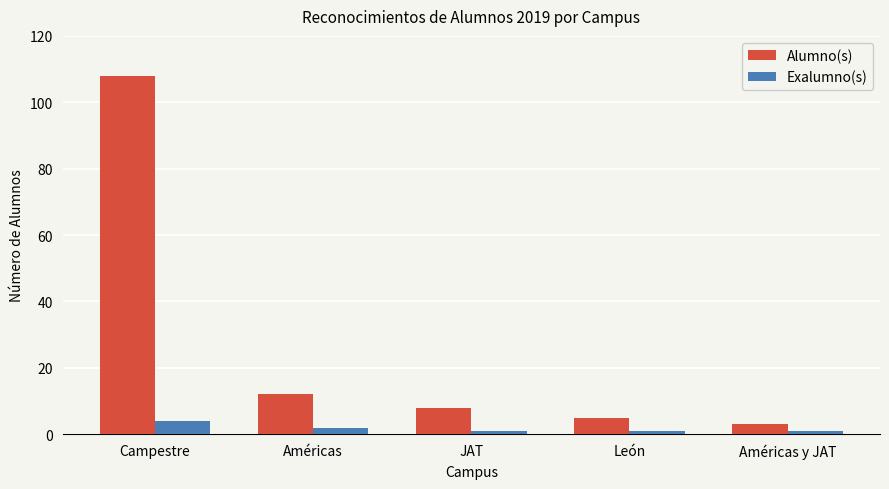

Which series has the widest spread of values?

Alumno(s)